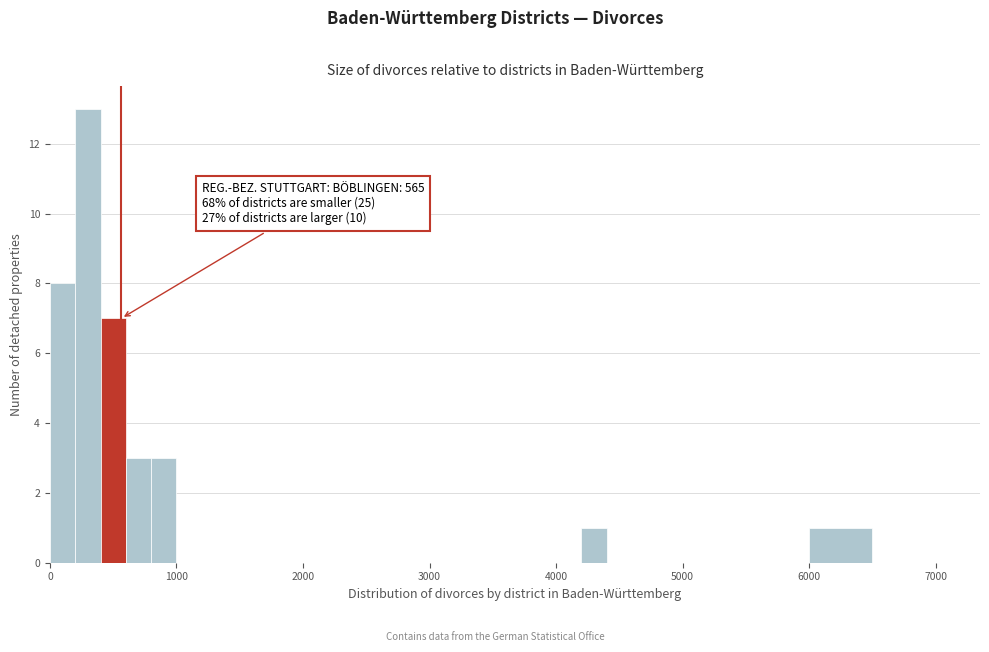

Read against the x-axis, roughly where is the centre of the tallest bar?

300